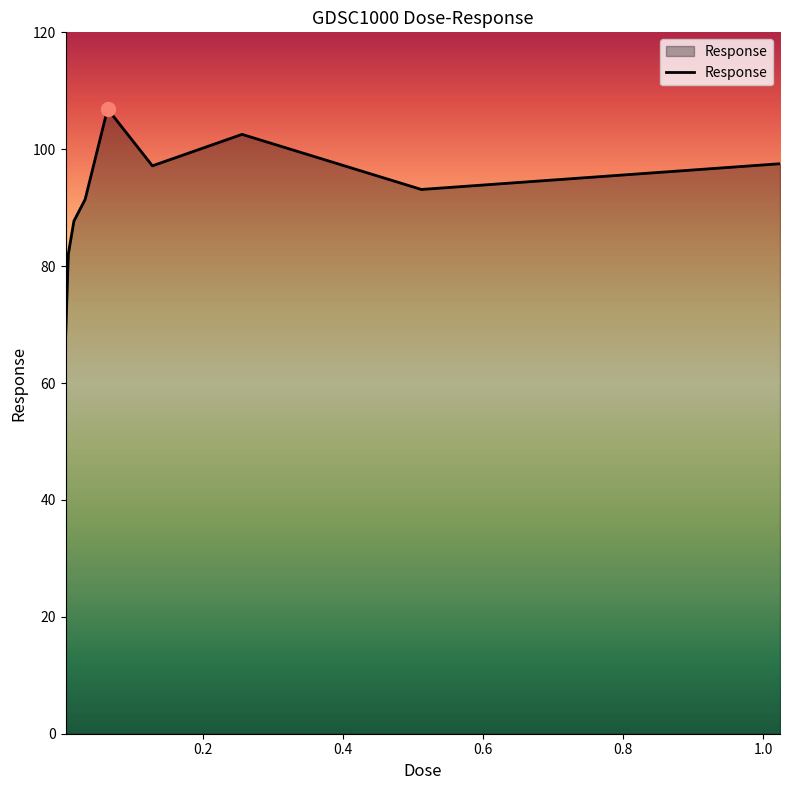

What is the difference between the maximum and minimum values?

39.6